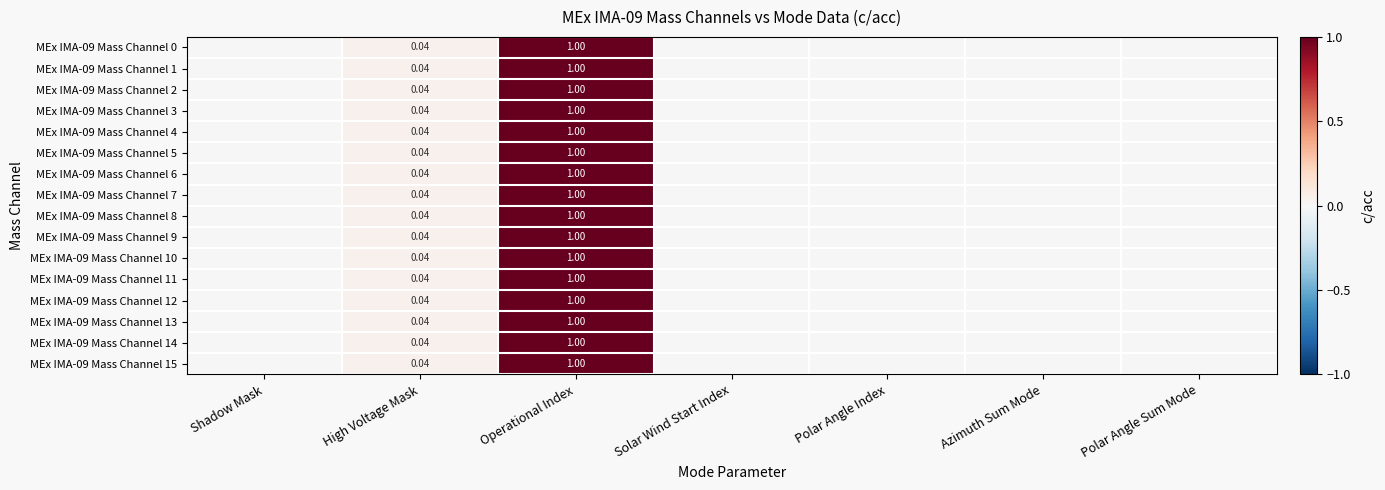

Is the value of MEx IMA-09 Mass Channel 2 at Polar Angle Index greater than the value of MEx IMA-09 Mass Channel 9 at Solar Wind Start Index?

No